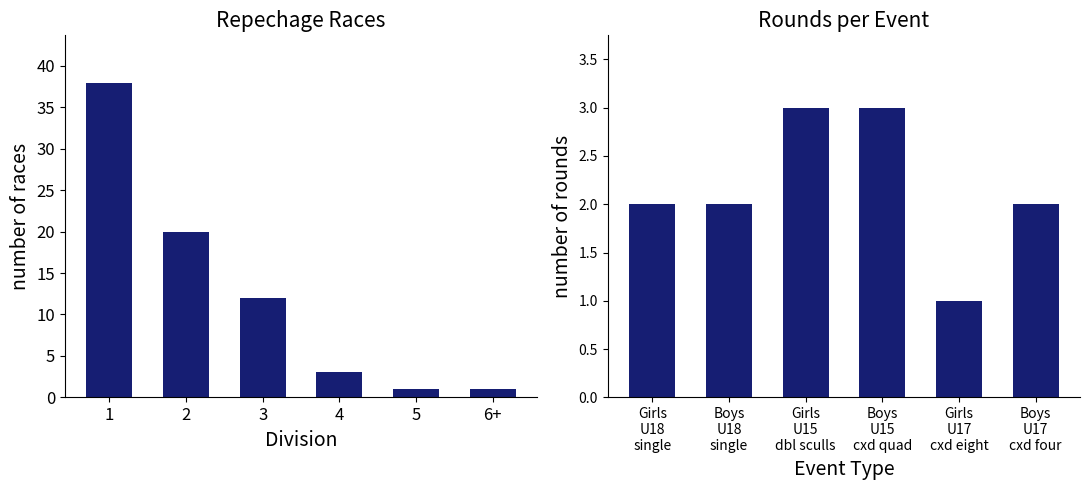

Which series has the largest range (max minus min)?

repechage